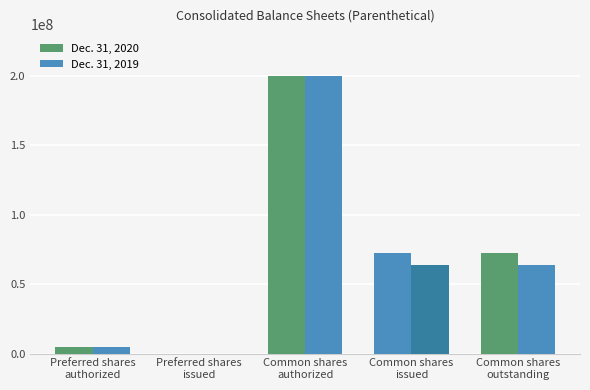

Are the bars grouped side by side (vs. stacked)?

Yes